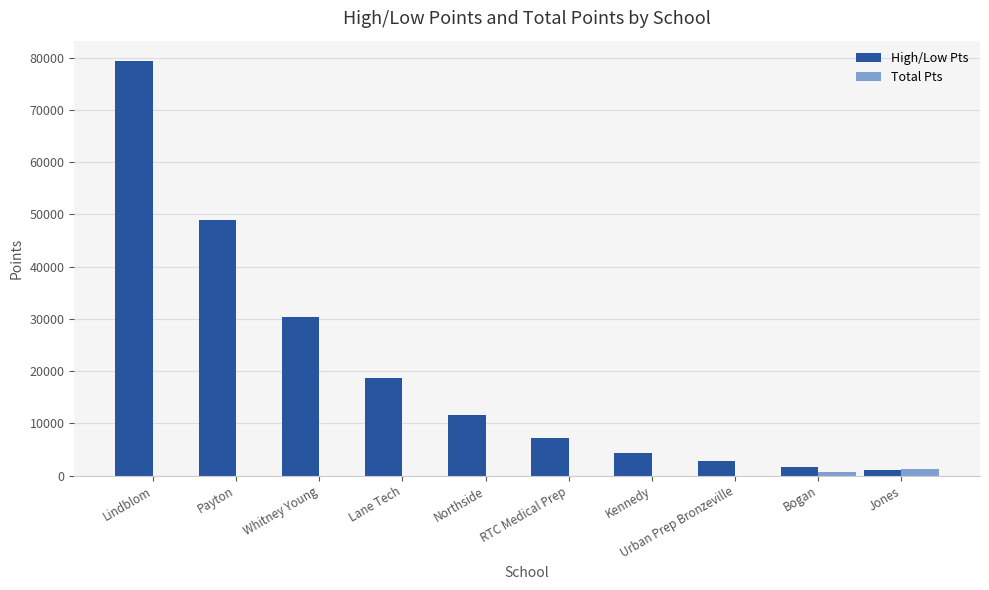

What is the sum of the High/Low Pts values at Northside and Kennedy?

15974